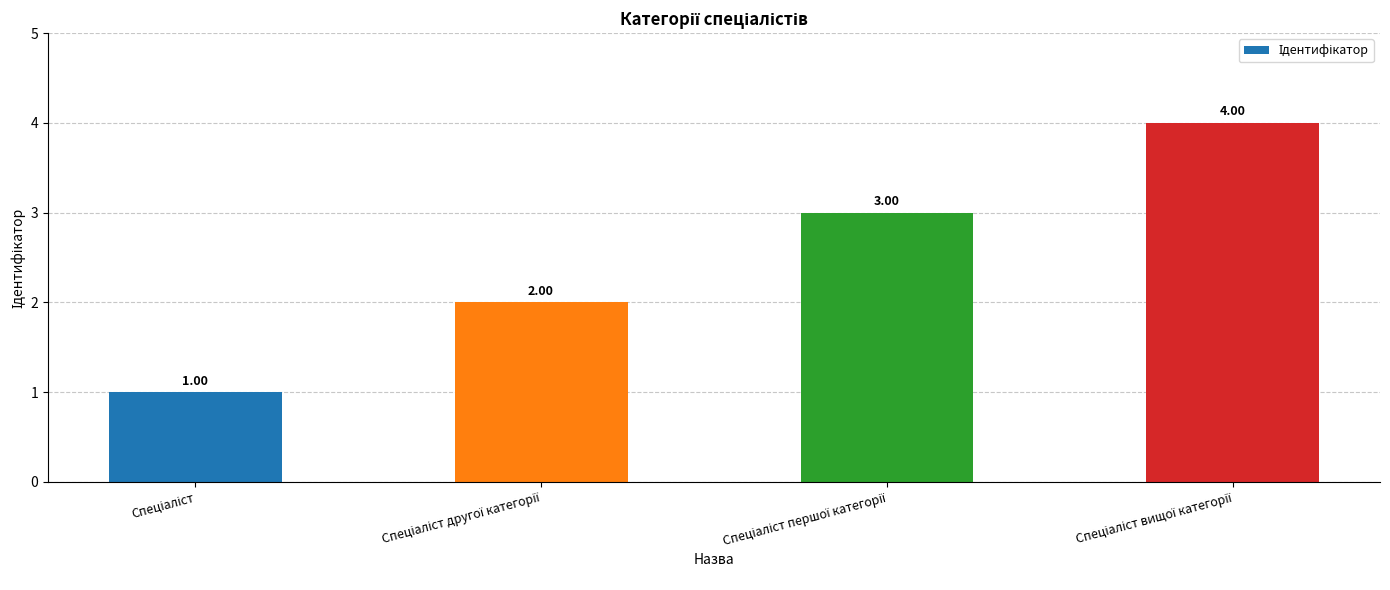

What is the difference between the maximum and minimum values?

3